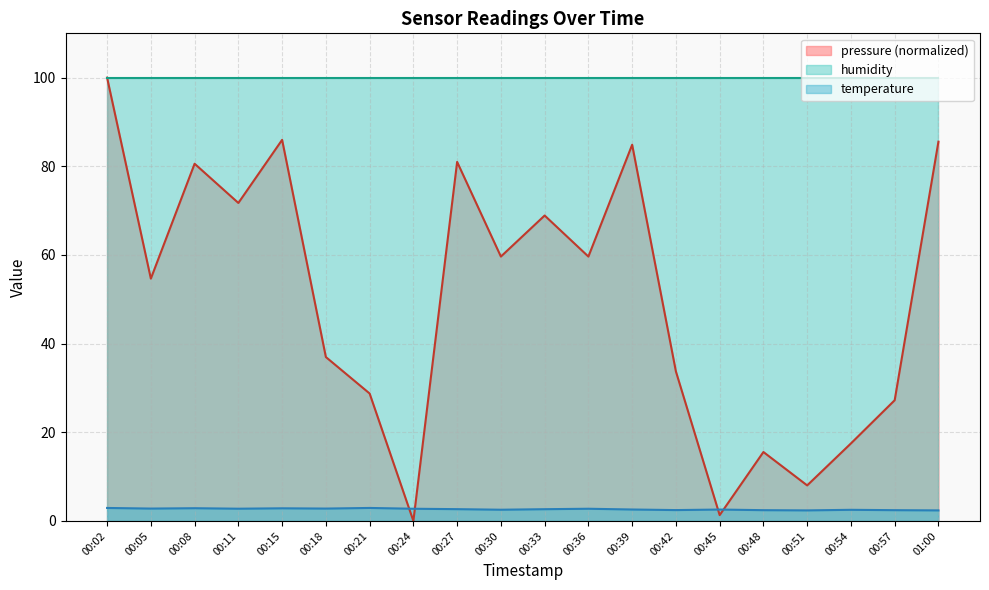

Does the chart have visible grid lines?

Yes